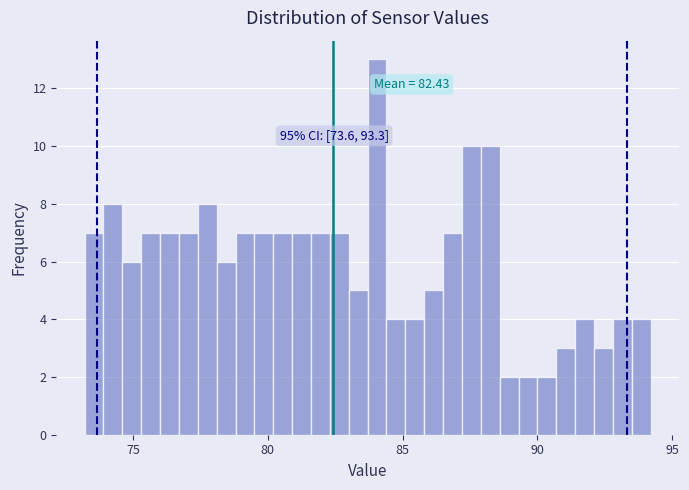

Read against the x-axis, roughly where is the centre of the tallest bar?

84.0